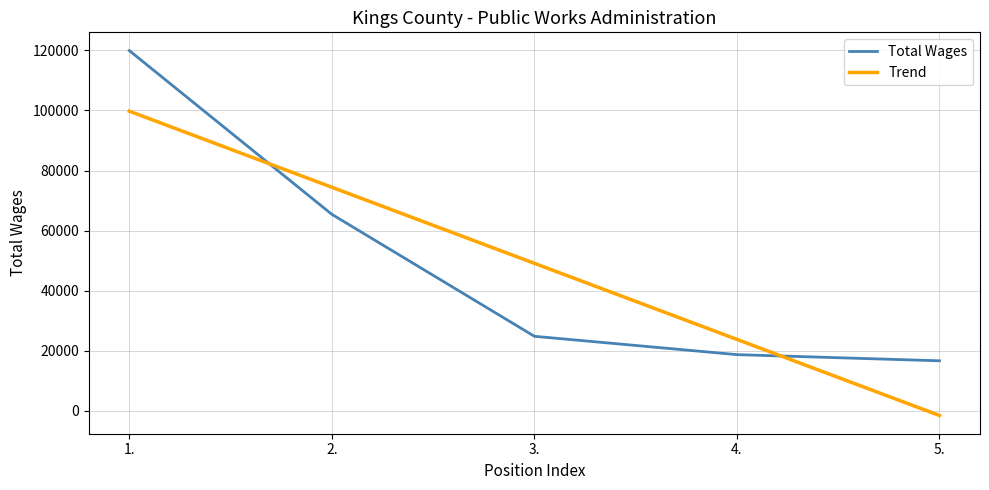

Reading left to right, list all the values displayed in this chart.

Total Wages: 1.=119906.0	2.=65425.0	3.=24839.0	4.=18736.0	5.=16683.0
Trend: 1.=99744.8	2.=74431.3	3.=49117.8	4.=23804.3	5.=-1509.2